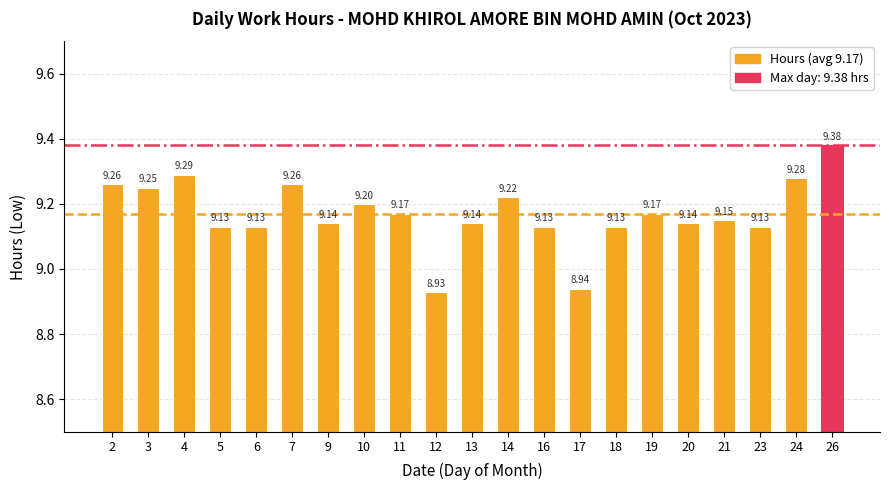

How many values are below 9?

2